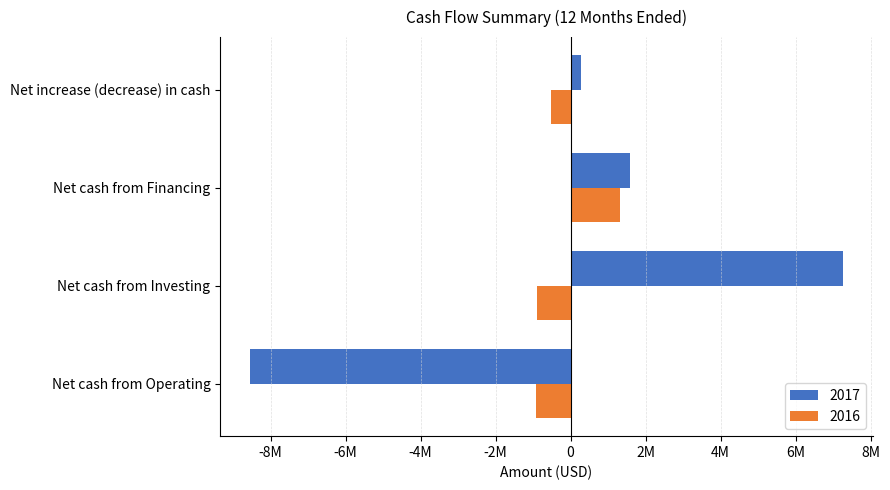

True or false: 2016 has a value of -537322 at Net cash from Operating.

False